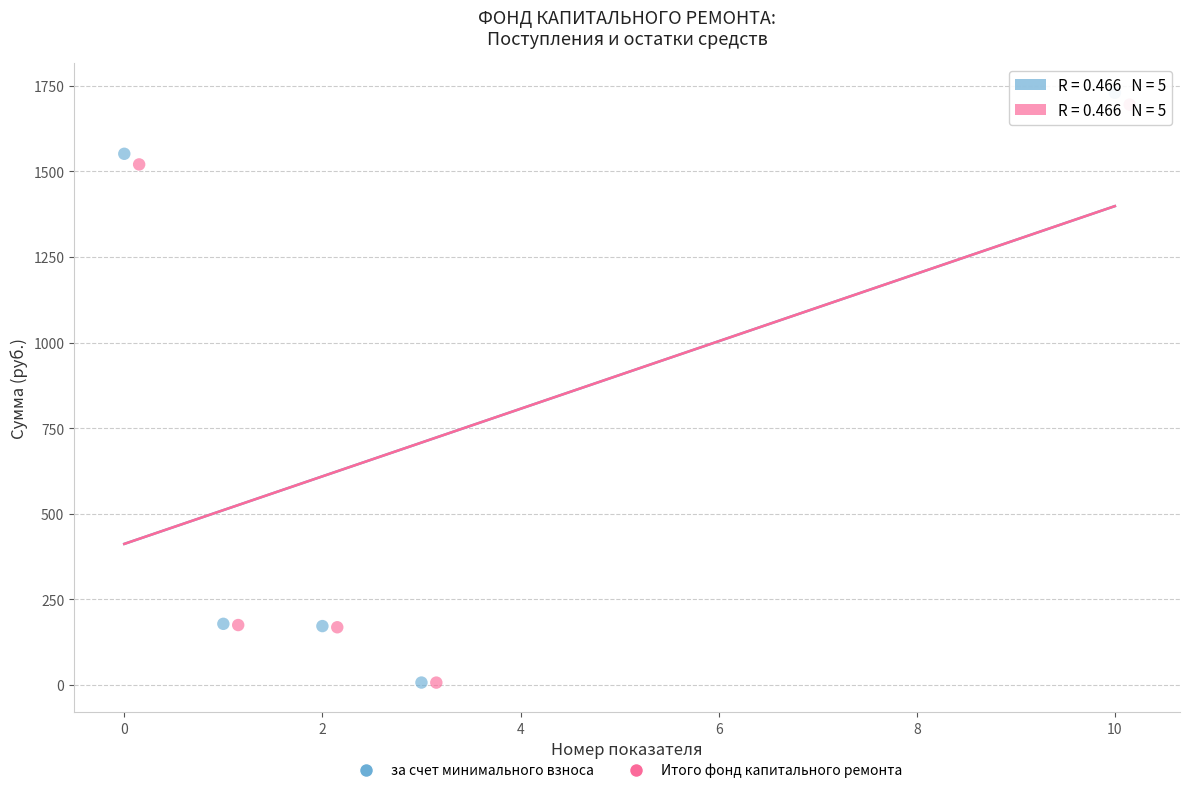

Which series has the largest Y range (max minus min)?

за счет минимального взноса